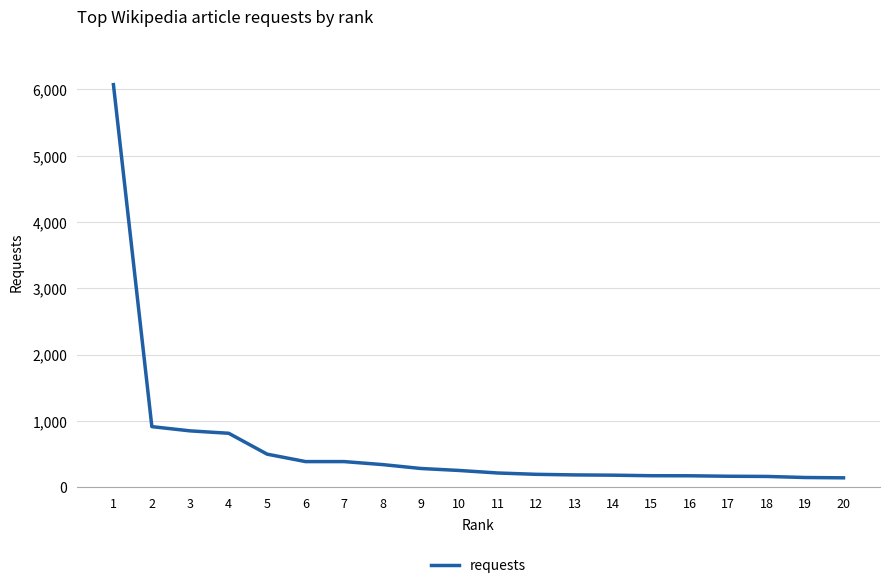

At which label does the data first exceed 254?

1